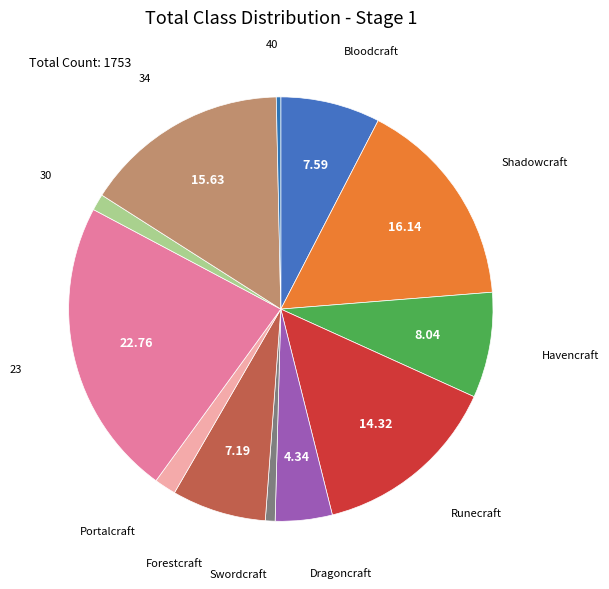

What is the ratio of the value at Havencraft to the value at Dragoncraft?

1.9